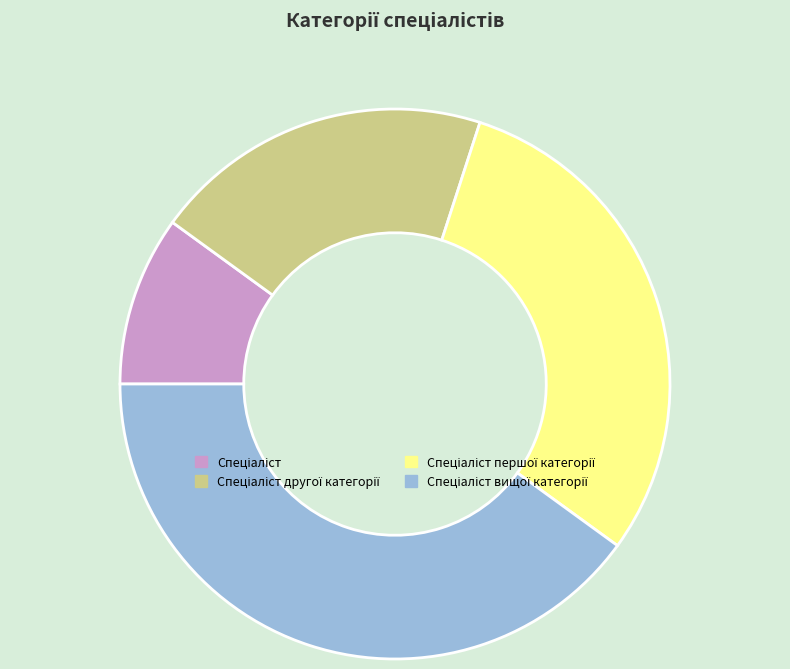

Does any single category account for the majority?

No